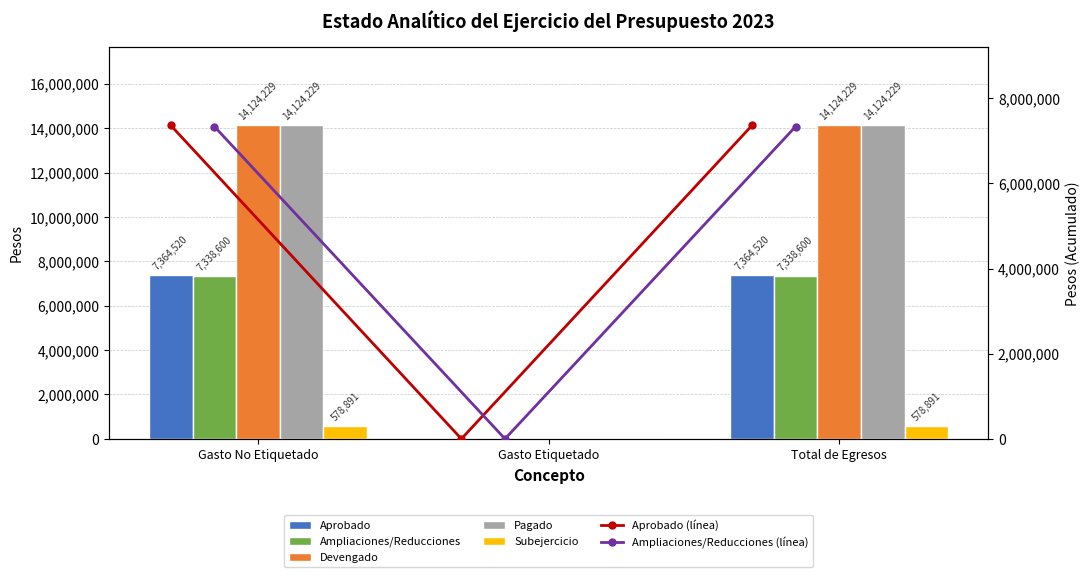

How many Devengado values are between 0 and 14124229?

3